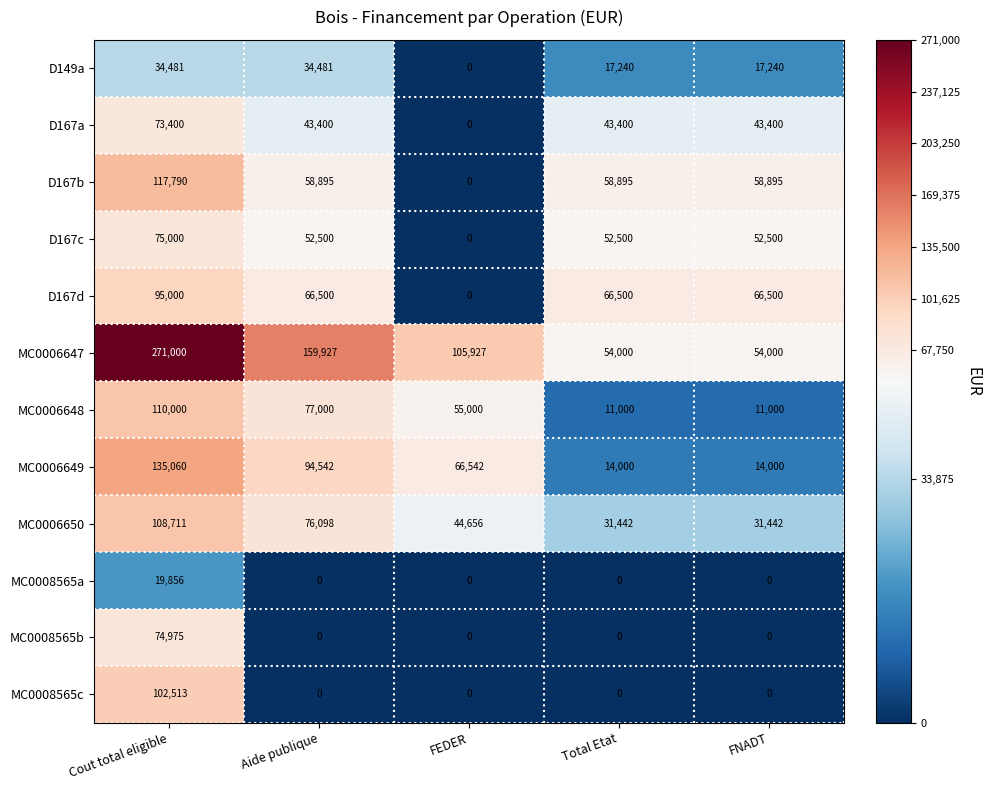

The value of D149a at FNADT is 24106. True or false?

False